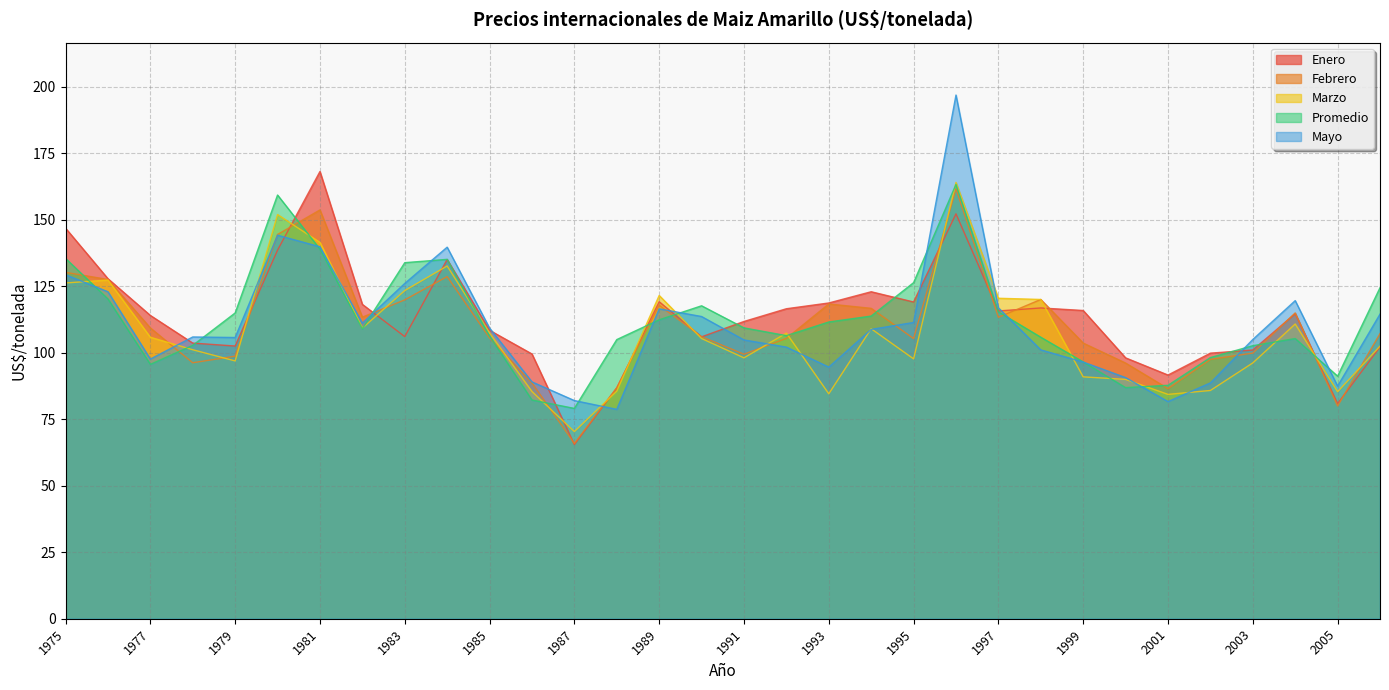

How many lines are shown in the chart?

5